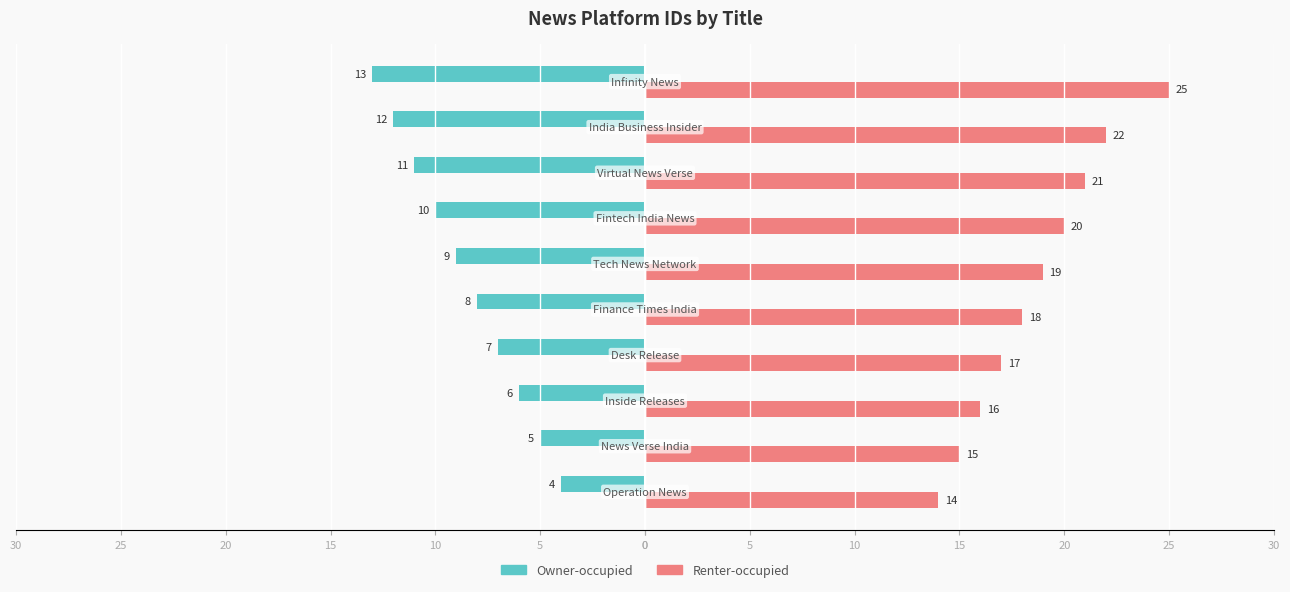

What are all the series names shown in the legend?

Owner-occupied, Renter-occupied